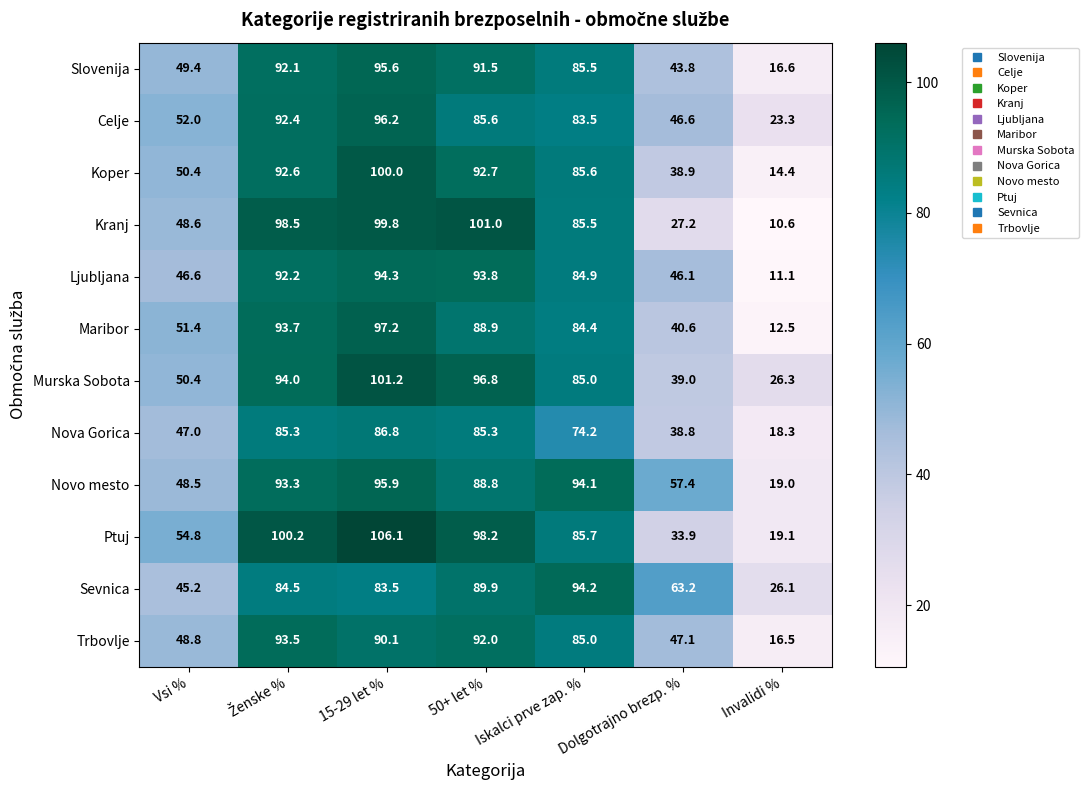

What is the difference between the maximum and minimum values in the Murska Sobota series?

74.9